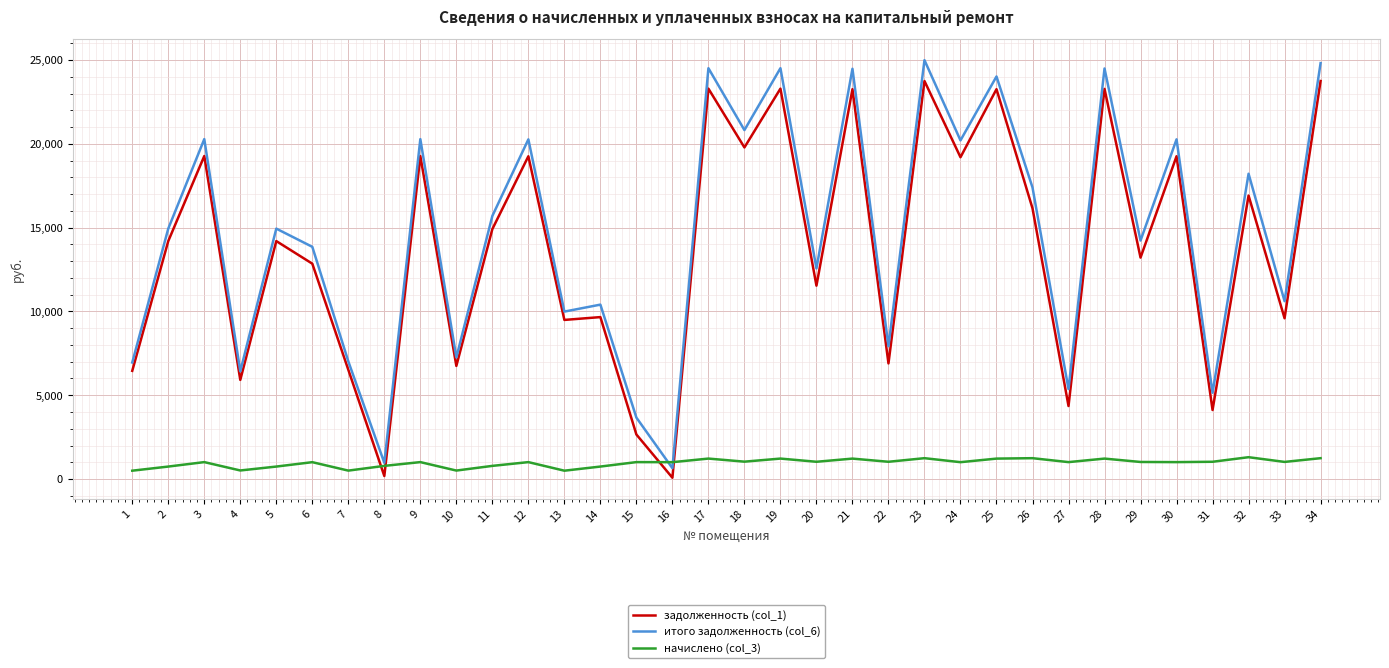

Is it true that итого задолженность (col_6) equals 3664.7 at 15?

True